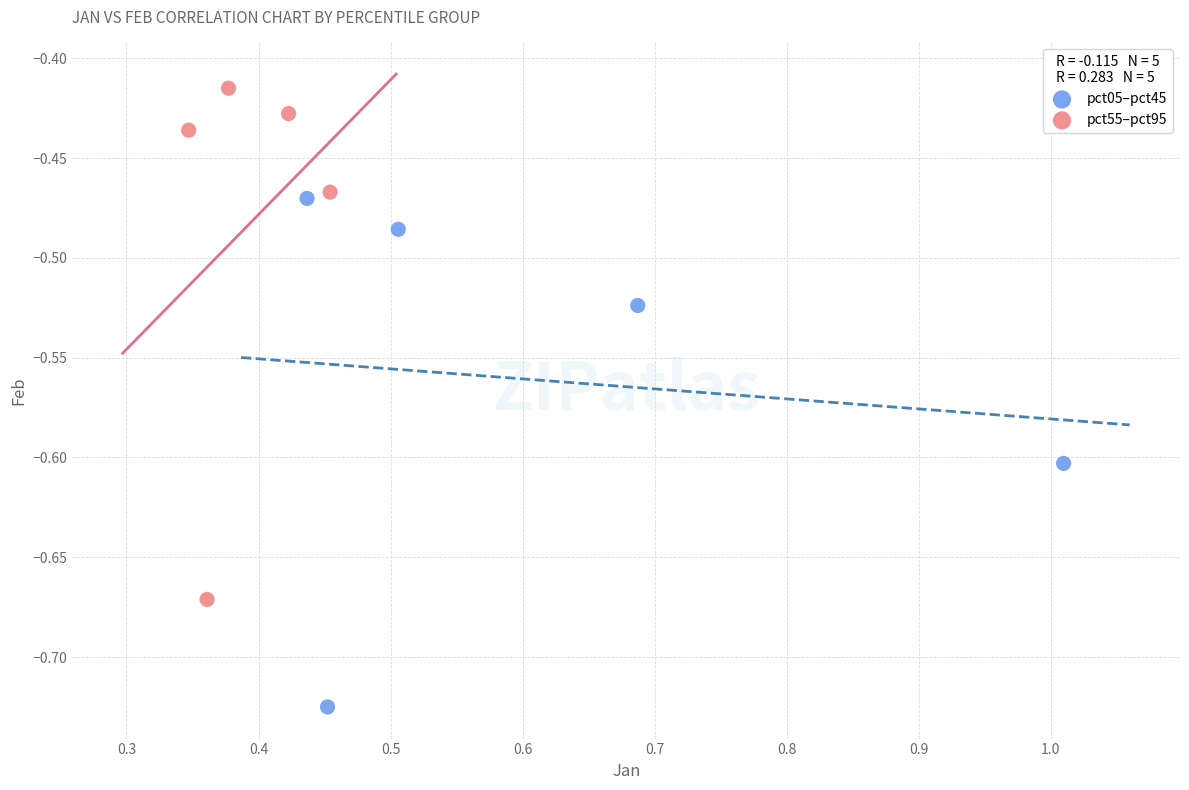

Which series reaches the maximum Y coordinate?

pct55–pct95